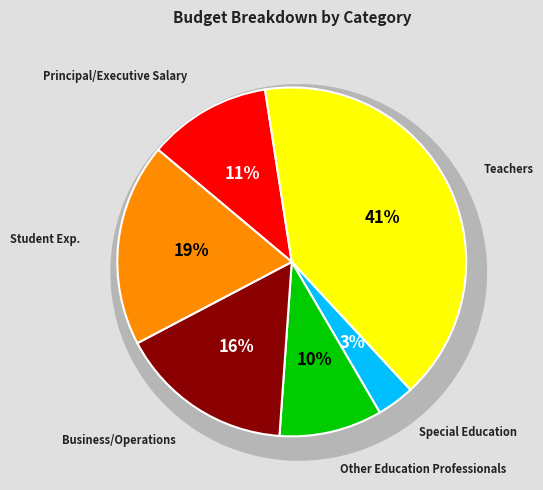

Does Other Education Professionals represent more than half of the total?

No